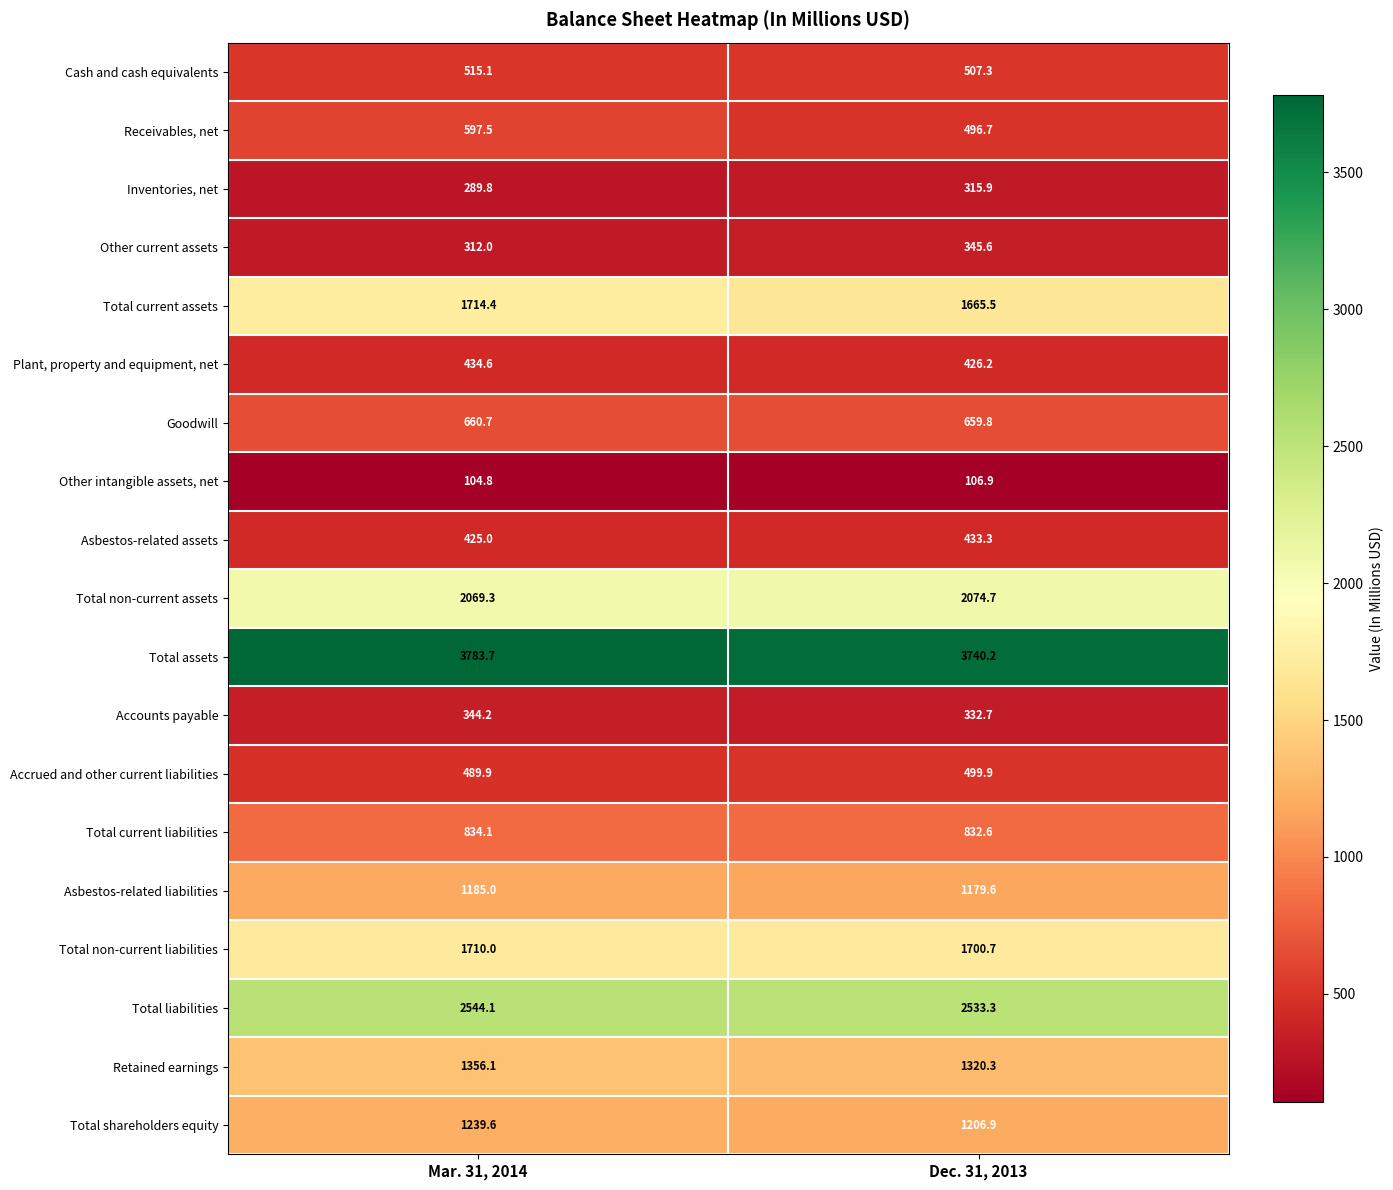

What is the total value across all series at Mar. 31, 2014?

20609.9